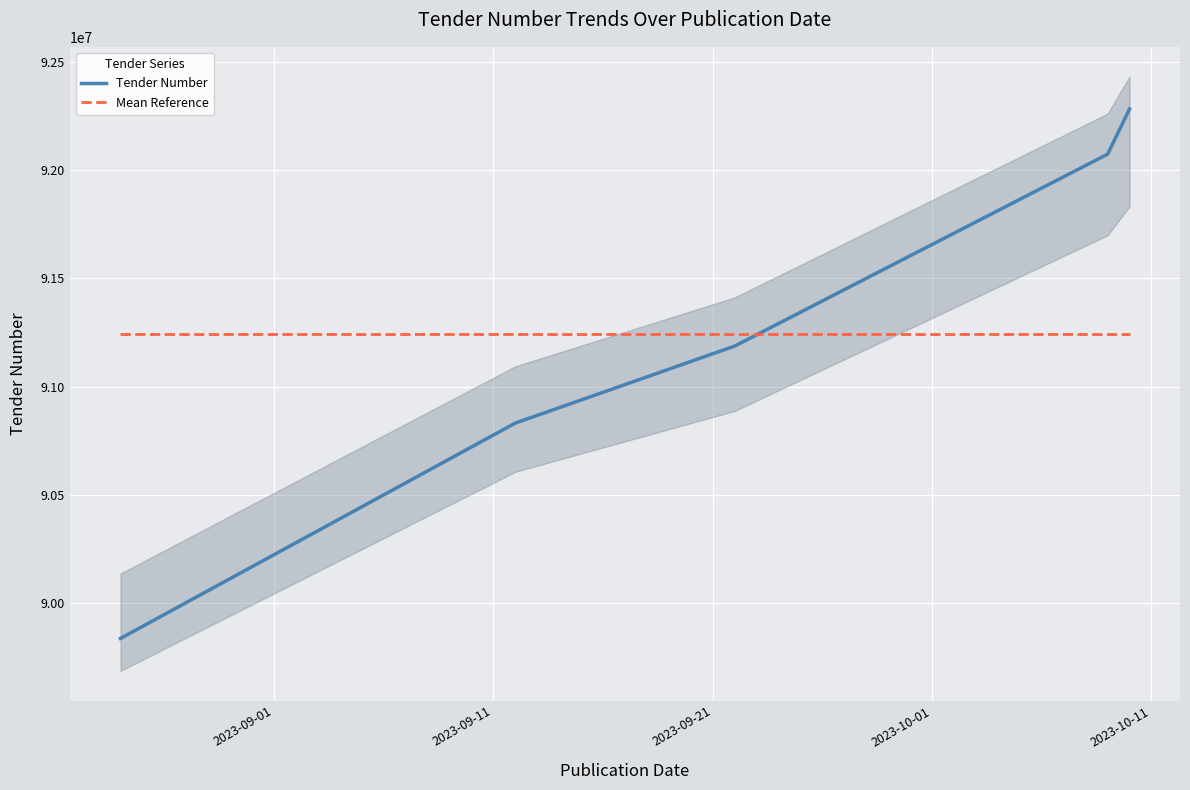

How many times do Mean Reference and Tender Number cross each other?

1